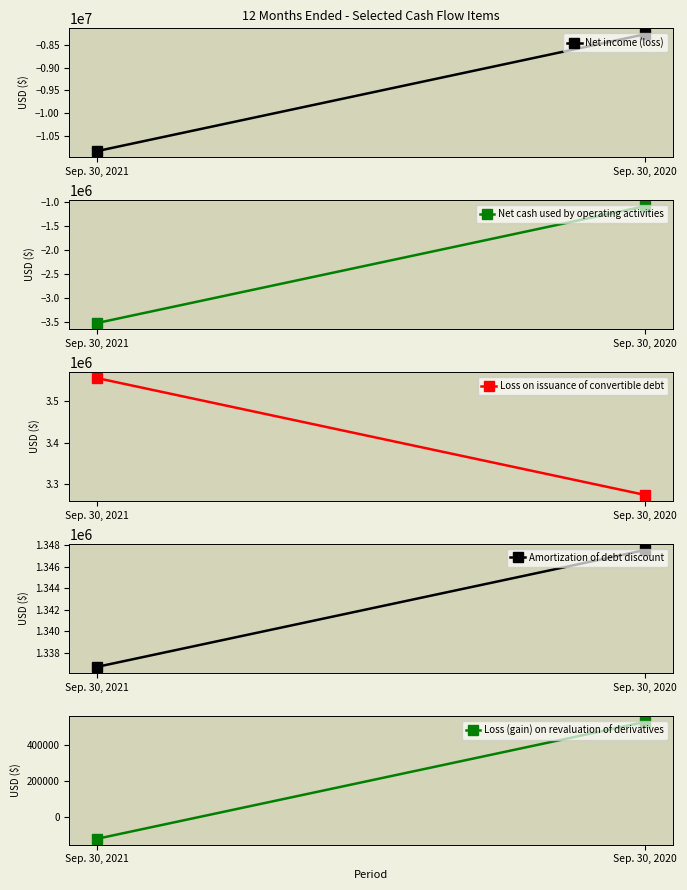

True or false: Net cash used by operating activities has a value of -377971 at Sep. 30, 2020.

False